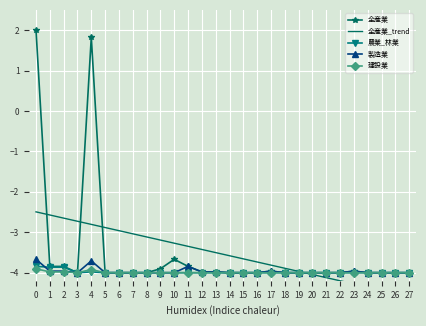

What is the value of the 全産業 point at the 18th from the left?

-4.0